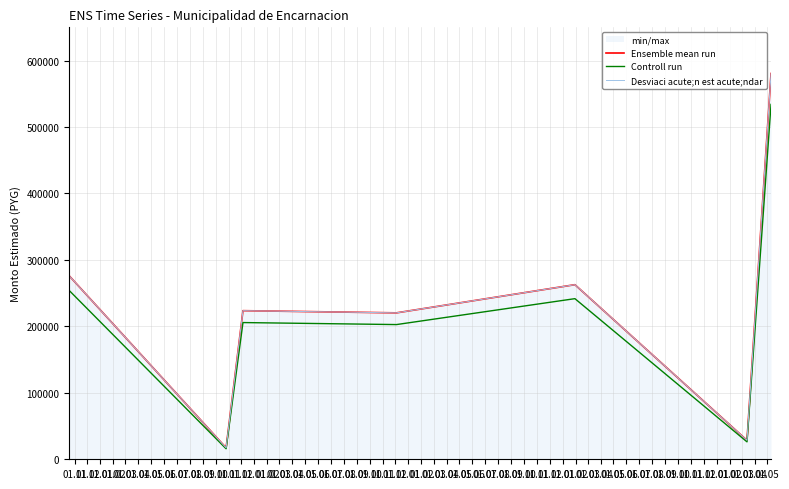

How many lines are shown in the chart?

3